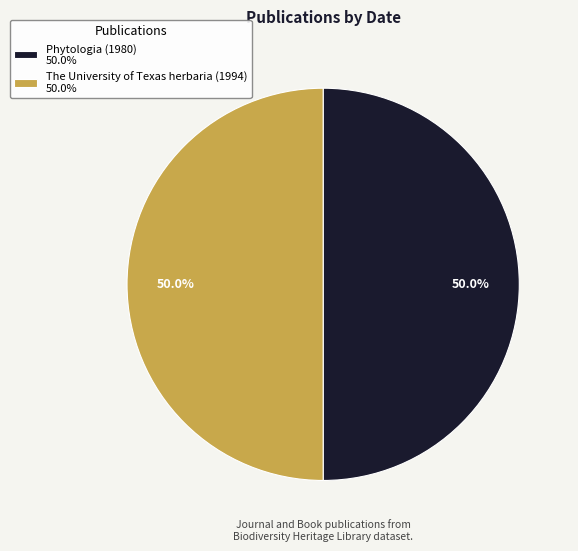

What is the ratio of the value at Phytologia (1980) 50.0% to the value at The University of Texas herbaria (1994) 50.0%?

1.0